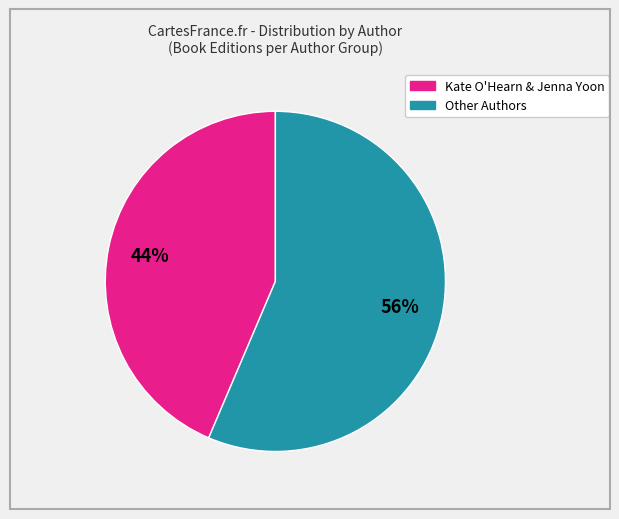

To the nearest percent, what is the average slice percentage?

50%